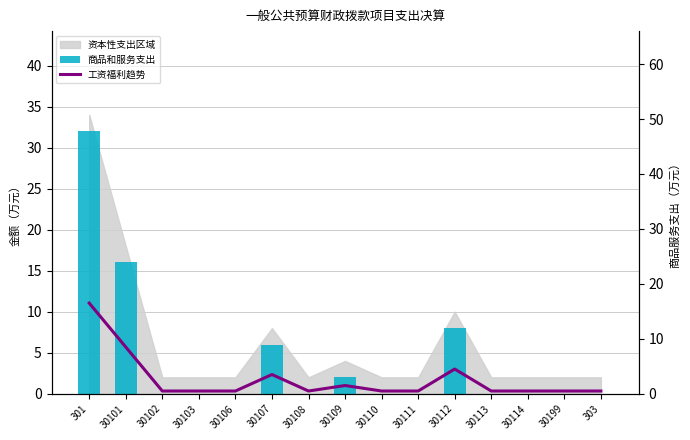

Reading left to right, extract all data points from this chart.

商品和服务支出: 32.0	16.0	0.0	0.0	0.0	6.0	0.0	2.0	0.0	0.0	8.0	0.0	0.0	0.0	0.0
工资福利趋势: 16.5	8.5	0.5	0.5	0.5	3.5	0.5	1.5	0.5	0.5	4.5	0.5	0.5	0.5	0.5